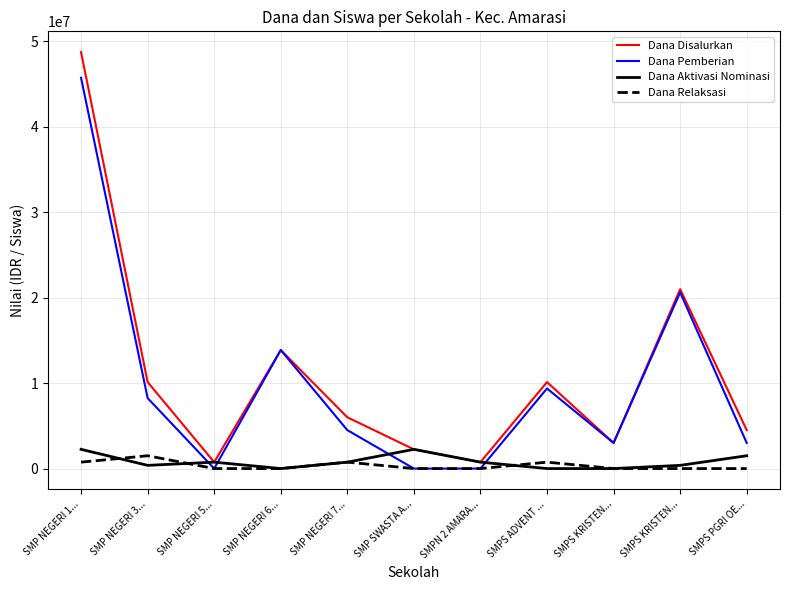

What are all the series names shown in the legend?

Dana Disalurkan, Dana Pemberian, Dana Aktivasi Nominasi, Dana Relaksasi